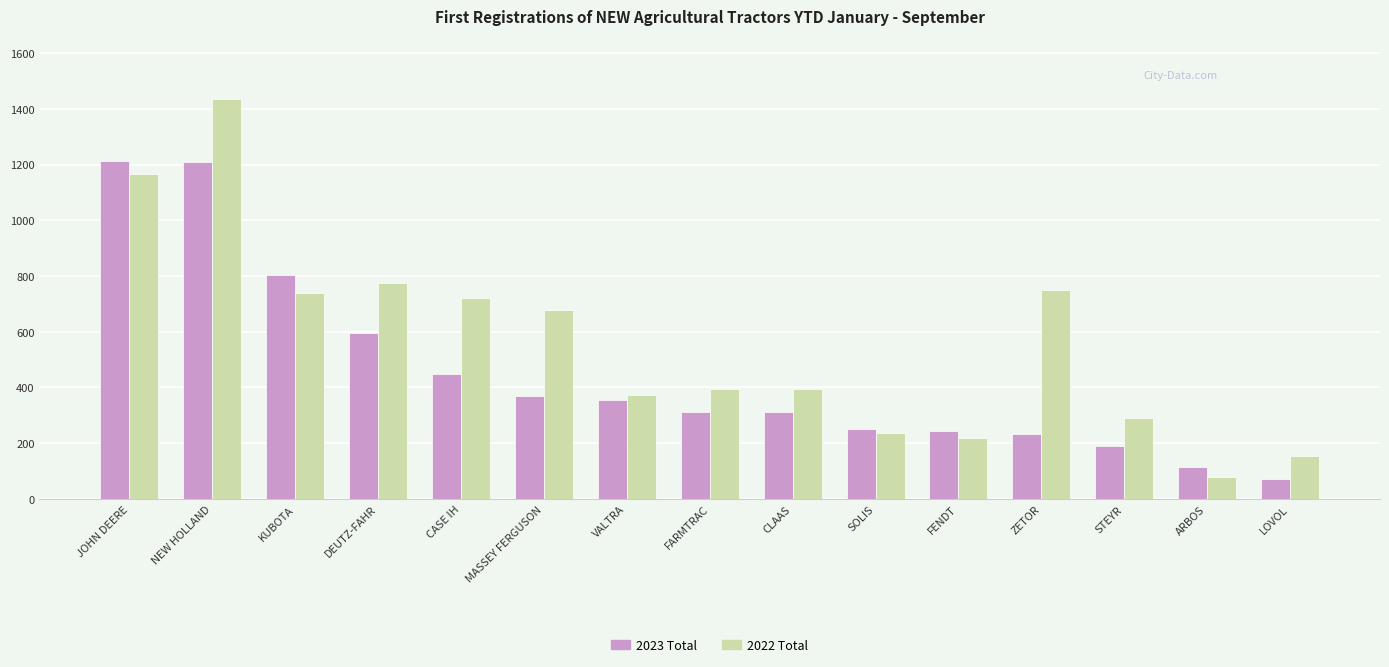

Rank the series by their average value, from highest to lowest.

2022 Total, 2023 Total